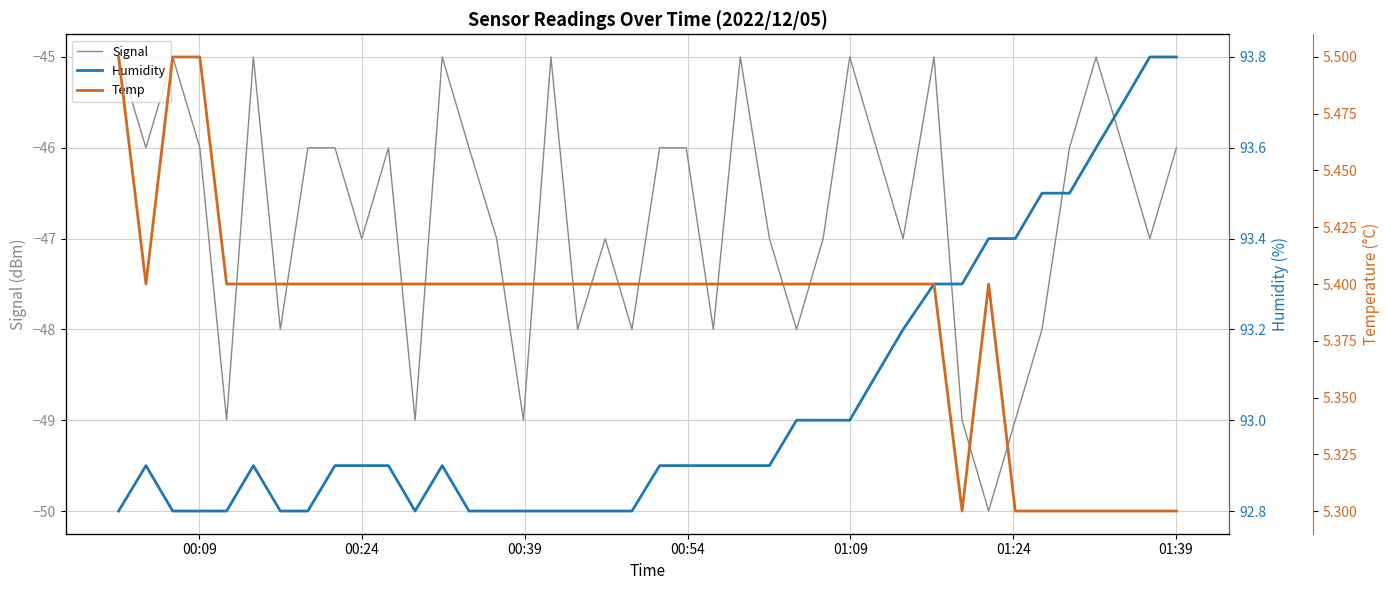

What is the highest value of the Signal series?

-45